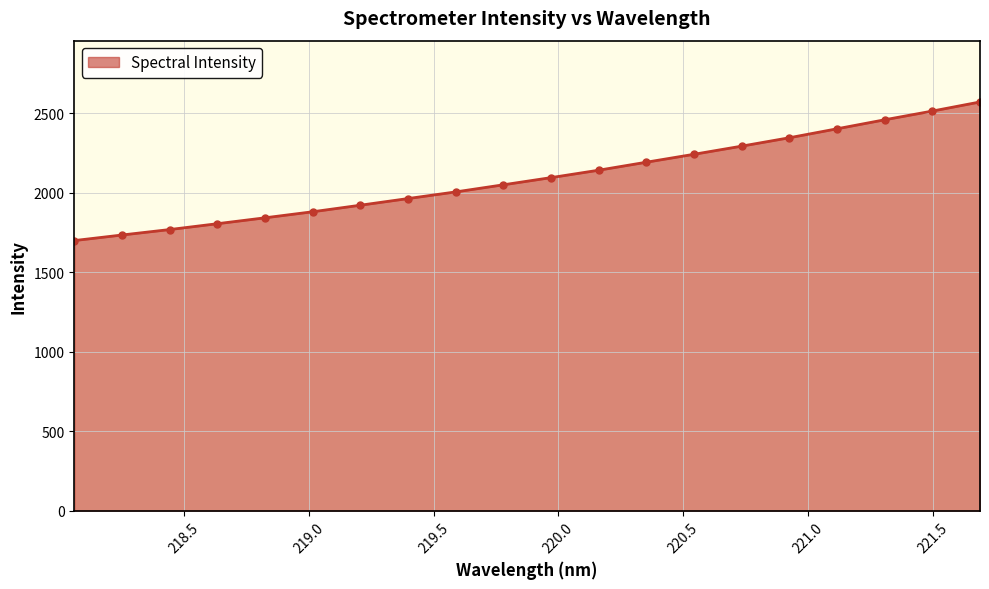

Reading left to right, what are all the values shown in this chart?

1698.8	1733.8	1768.1	1804.8	1842.1	1880.1	1921.3	1963.2	2005.0	2049.7	2094.9	2141.6	2191.8	2241.7	2293.0	2345.7	2402.0	2458.6	2513.5	2570.6